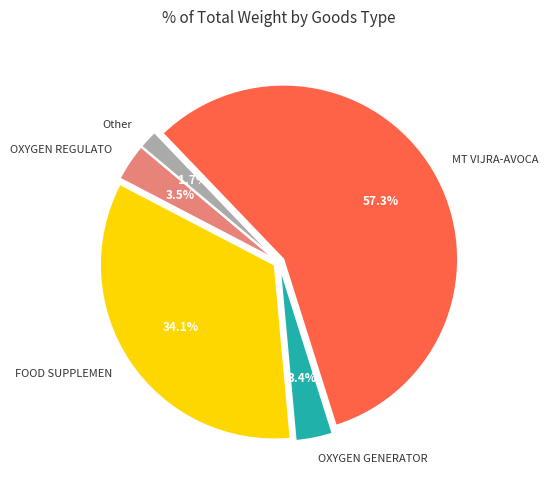

Which slice is the smallest?

Other